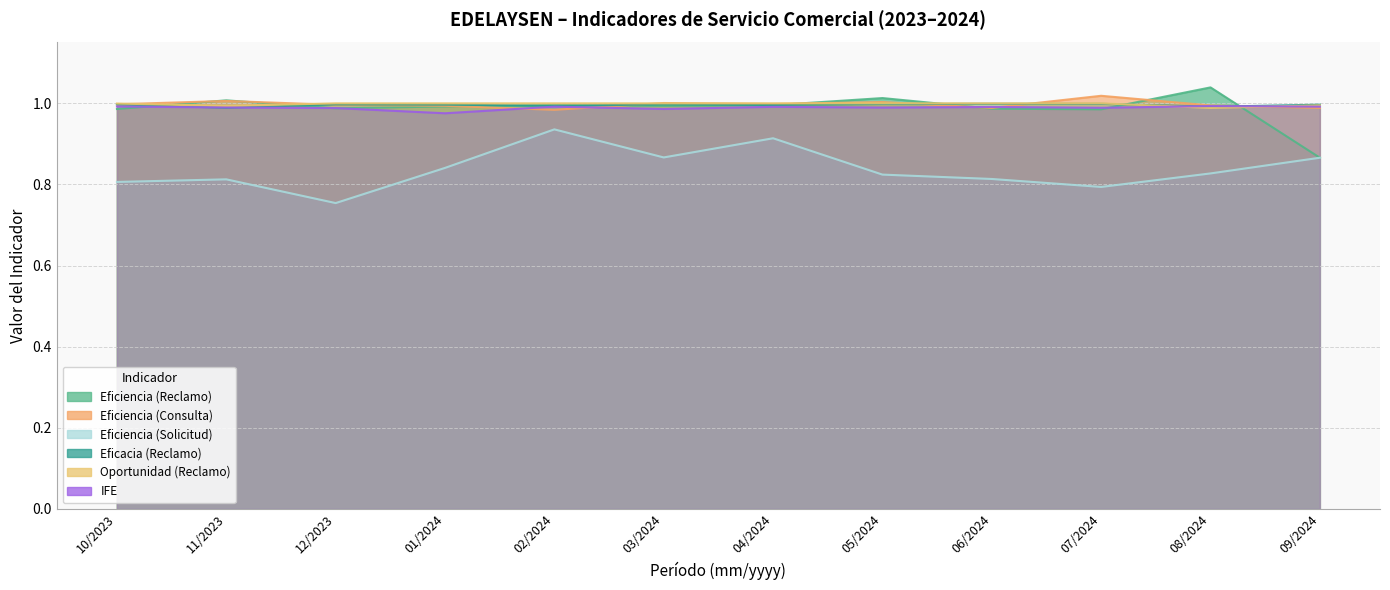

Reading left to right, what are all the values shown in this chart?

Eficiencia (Reclamo): 10/2023=1.0	11/2023=1.0	12/2023=1.0	01/2024=1.0	02/2024=1.0	03/2024=1.0	04/2024=1.0	05/2024=1.0	06/2024=1.0	07/2024=1.0	08/2024=1.0	09/2024=0.9
Eficiencia (Consulta): 10/2023=1.0	11/2023=1.0	12/2023=1.0	01/2024=1.0	02/2024=1.0	03/2024=1.0	04/2024=1.0	05/2024=1.0	06/2024=1.0	07/2024=1.0	08/2024=1.0	09/2024=1.0
Eficiencia (Solicitud): 10/2023=0.8	11/2023=0.8	12/2023=0.8	01/2024=0.8	02/2024=0.9	03/2024=0.9	04/2024=0.9	05/2024=0.8	06/2024=0.8	07/2024=0.8	08/2024=0.8	09/2024=0.9
Eficacia (Reclamo): 10/2023=1.0	11/2023=1.0	12/2023=1.0	01/2024=1.0	02/2024=1.0	03/2024=1.0	04/2024=1.0	05/2024=1.0	06/2024=1.0	07/2024=1.0	08/2024=1.0	09/2024=1.0
Oportunidad (Reclamo): 10/2023=1.0	11/2023=1.0	12/2023=1.0	01/2024=1.0	02/2024=1.0	03/2024=1.0	04/2024=1.0	05/2024=1.0	06/2024=1.0	07/2024=1.0	08/2024=1.0	09/2024=1.0
IFE: 10/2023=1.0	11/2023=1.0	12/2023=1.0	01/2024=1.0	02/2024=1.0	03/2024=1.0	04/2024=1.0	05/2024=1.0	06/2024=1.0	07/2024=1.0	08/2024=1.0	09/2024=1.0